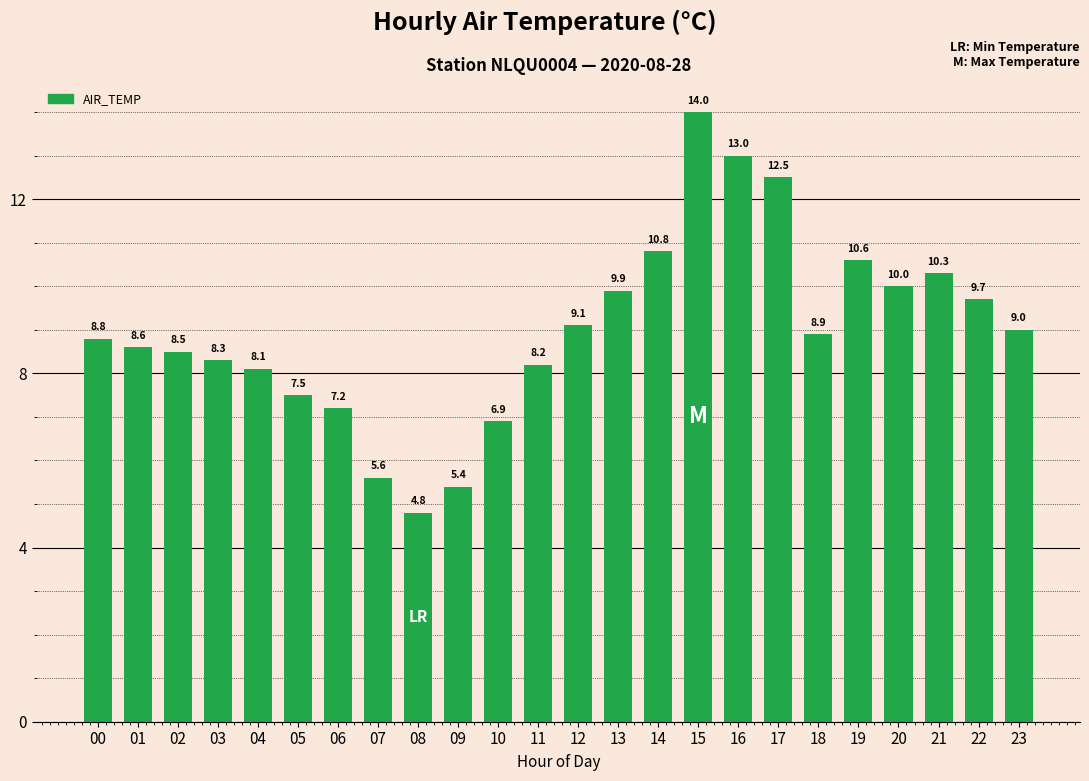

What is the change in value from 00 to 12?

+0.3